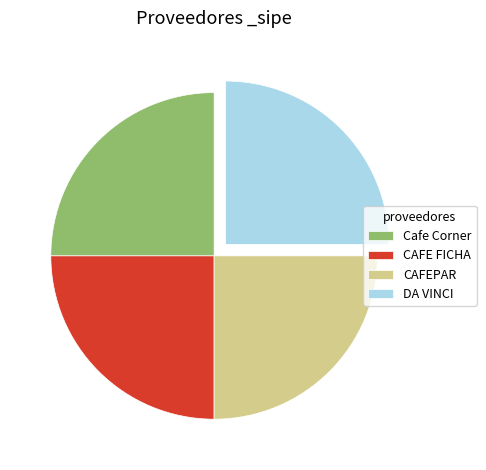

Does CAFEPAR account for over 50% of the chart?

No